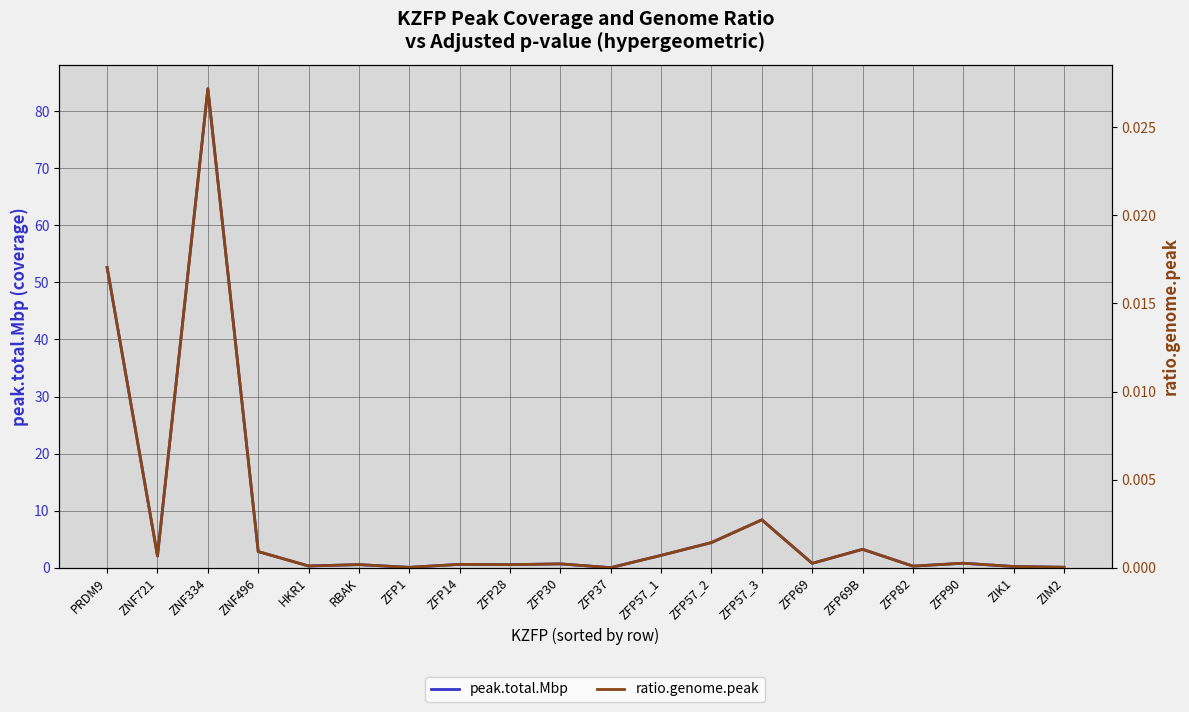

Reading left to right, transcribe all the data shown in this chart.

peak.total.Mbp: 52.6	2.1	83.9	2.8	0.3	0.6	0.1	0.6	0.6	0.7	0.0	2.2	4.4	8.4	0.8	3.2	0.3	0.8	0.2	0.1
ratio.genome.peak: 0.0	0.0	0.0	0.0	0.0	0.0	0.0	0.0	0.0	0.0	0.0	0.0	0.0	0.0	0.0	0.0	0.0	0.0	0.0	0.0